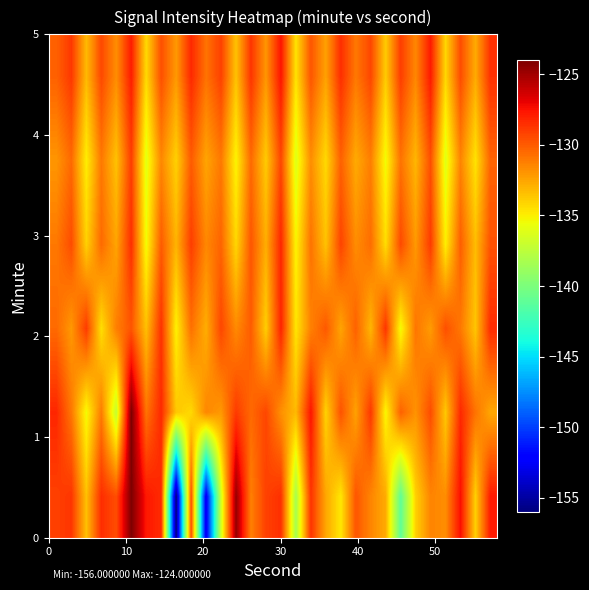

What is the maximum value shown in the chart?

-124.0